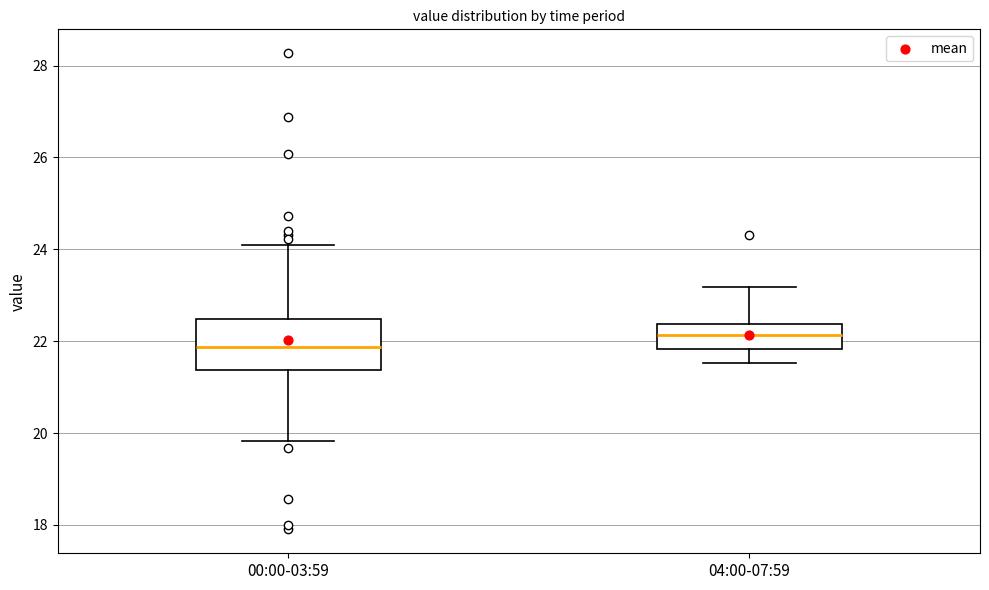

Comparing the boxes themselves (not the whiskers), which one is the tallest?

00:00-03:59